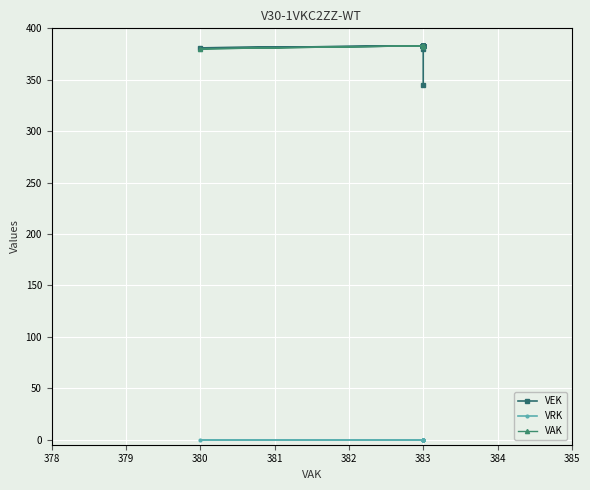

How many lines are shown in the chart?

3